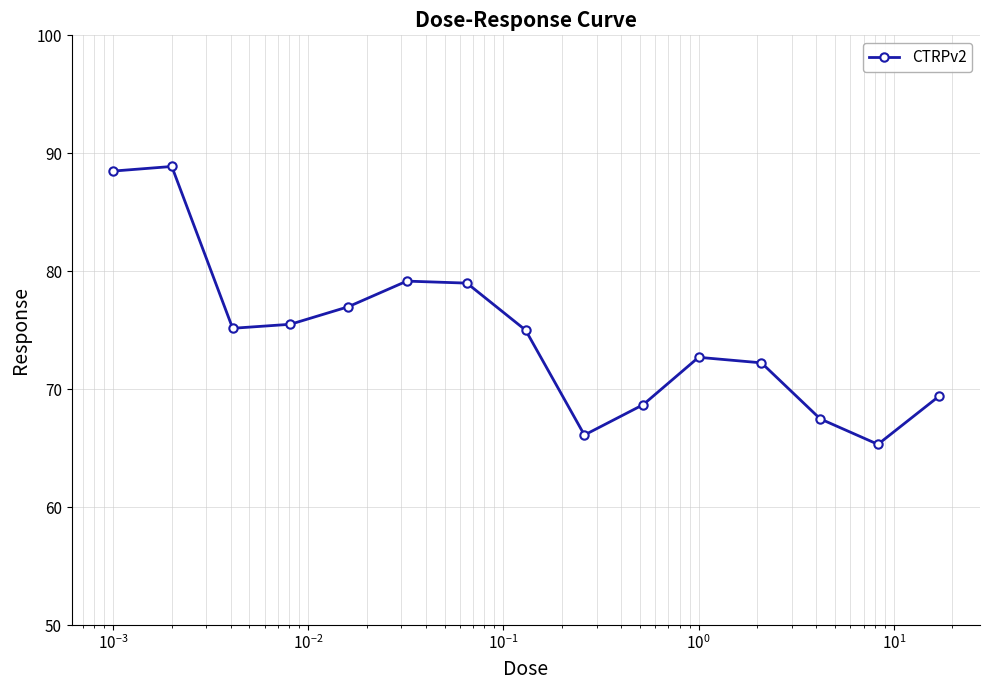

What is the difference between the second highest and minimum values?

23.2